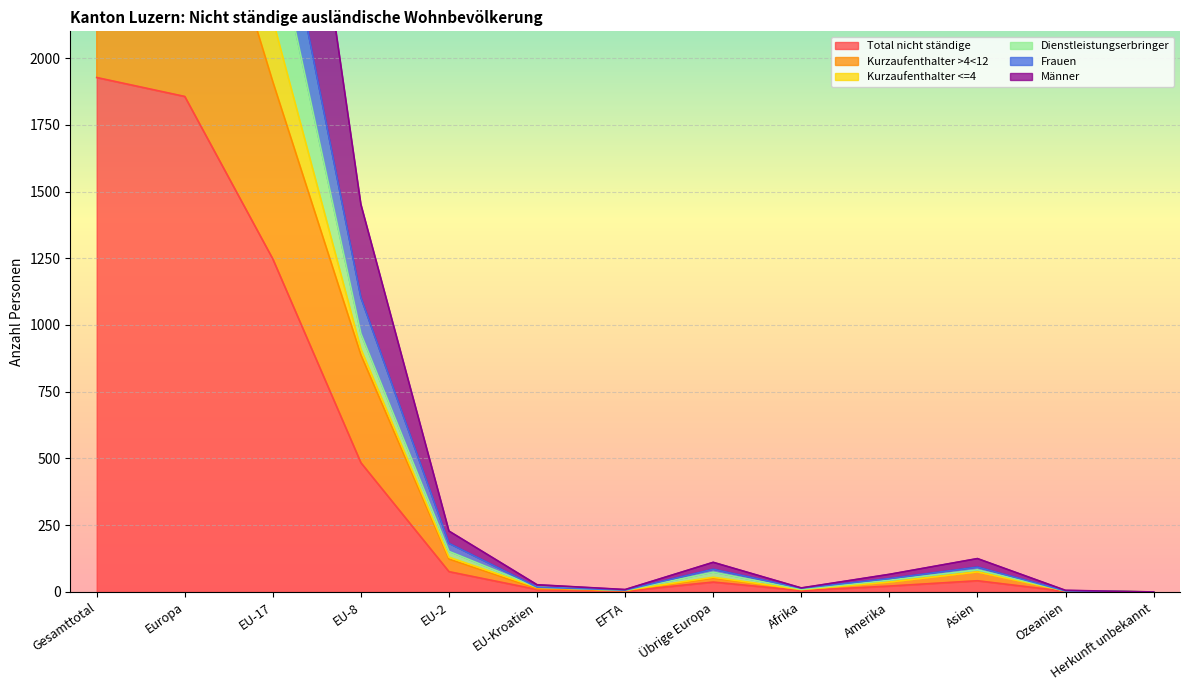

At which category does the chart reach its minimum across all series?

Herkunft unbekannt